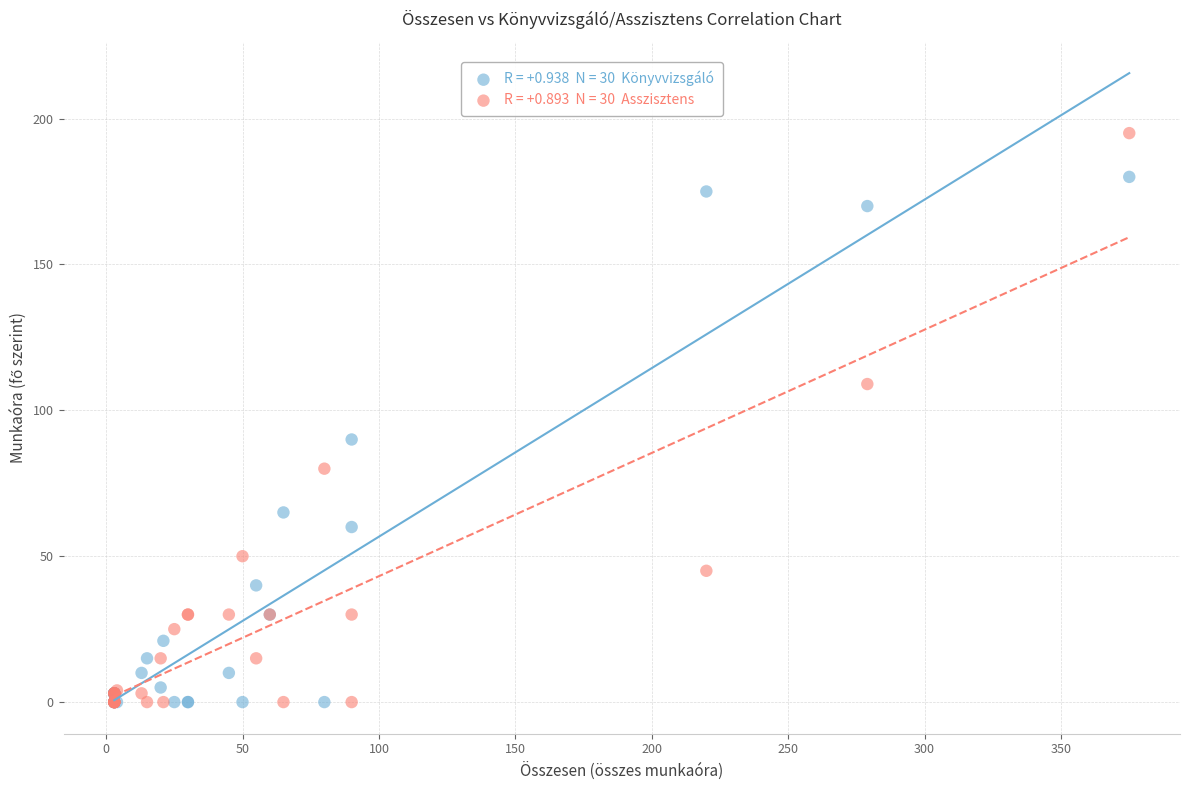

Across all series, what Y value is closest to 97?

90